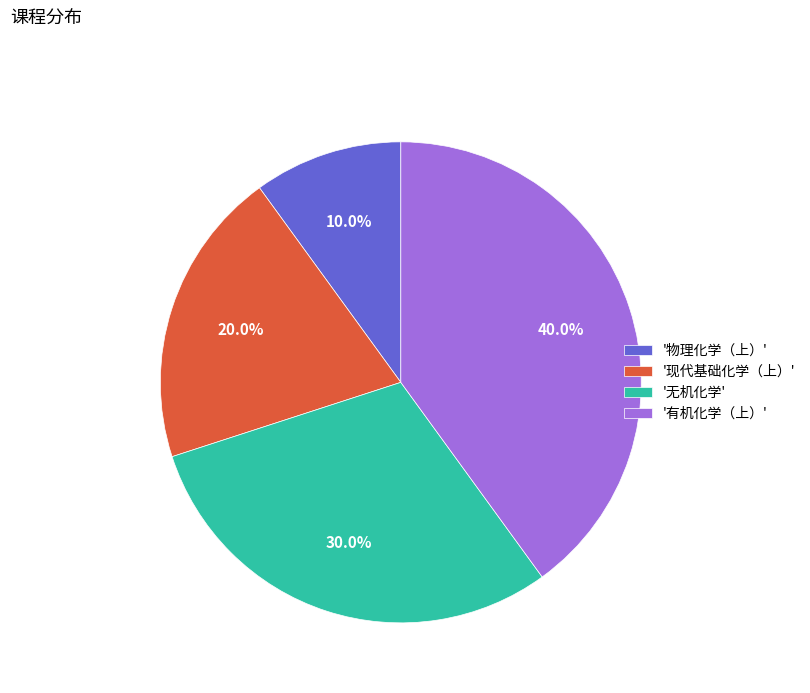

Count the number of slices in the pie.

4